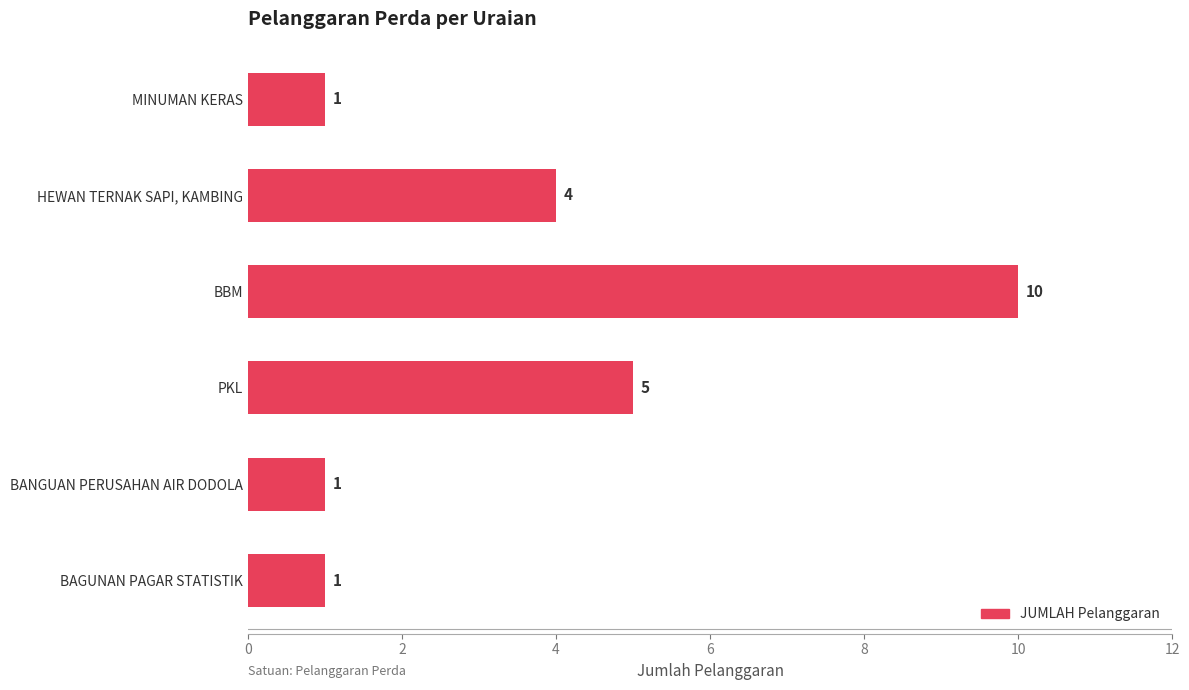

How many values are between 1 and 5?

5